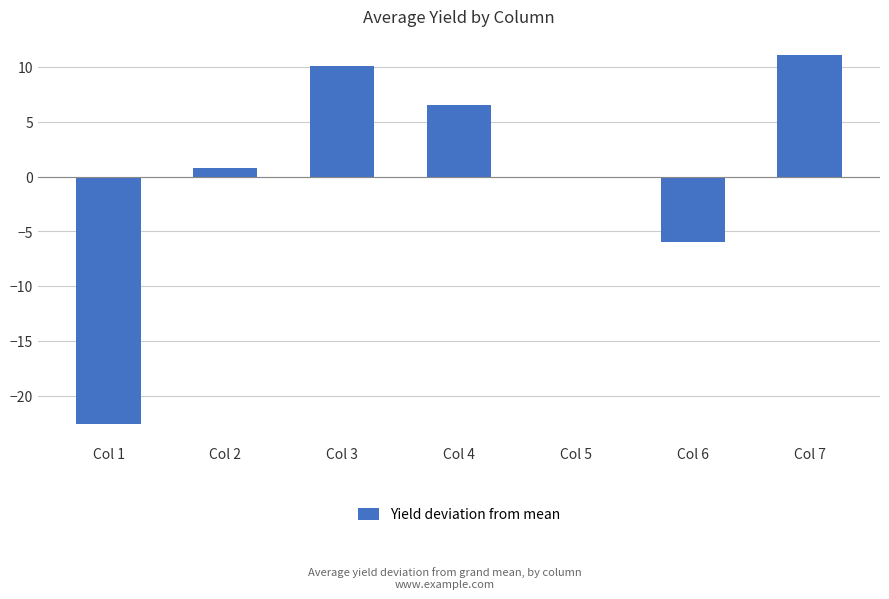

True or false: the data shows 5.5 at Col 3.

False